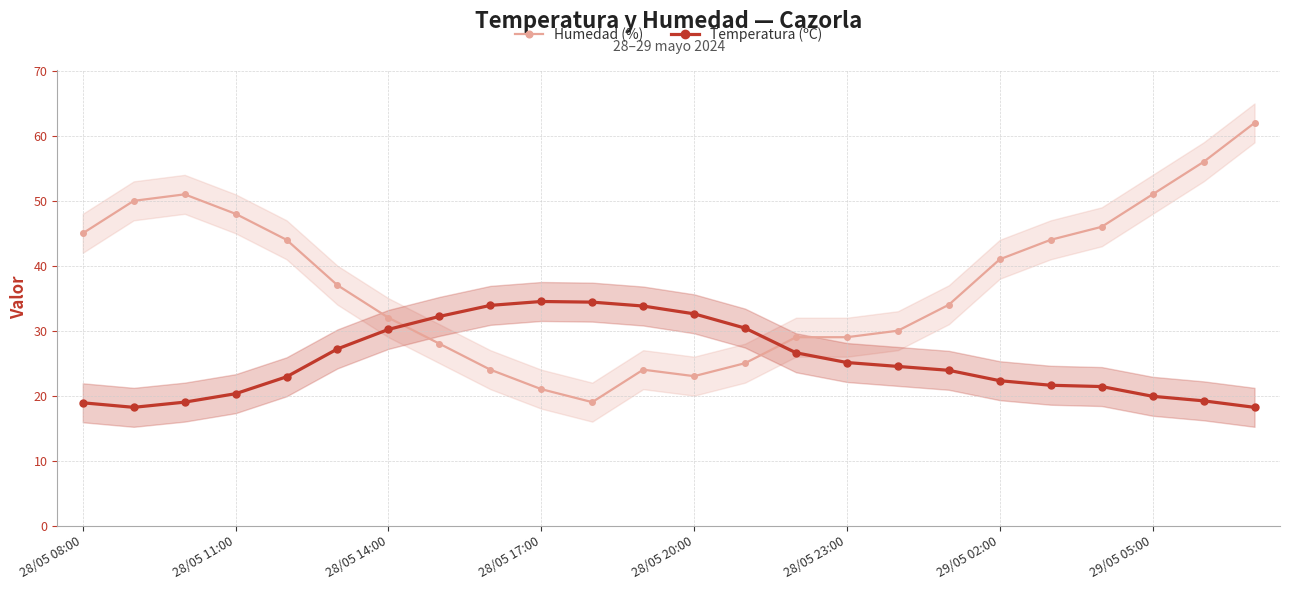

What is the lowest value of the Temperatura (ºC) series?

18.2